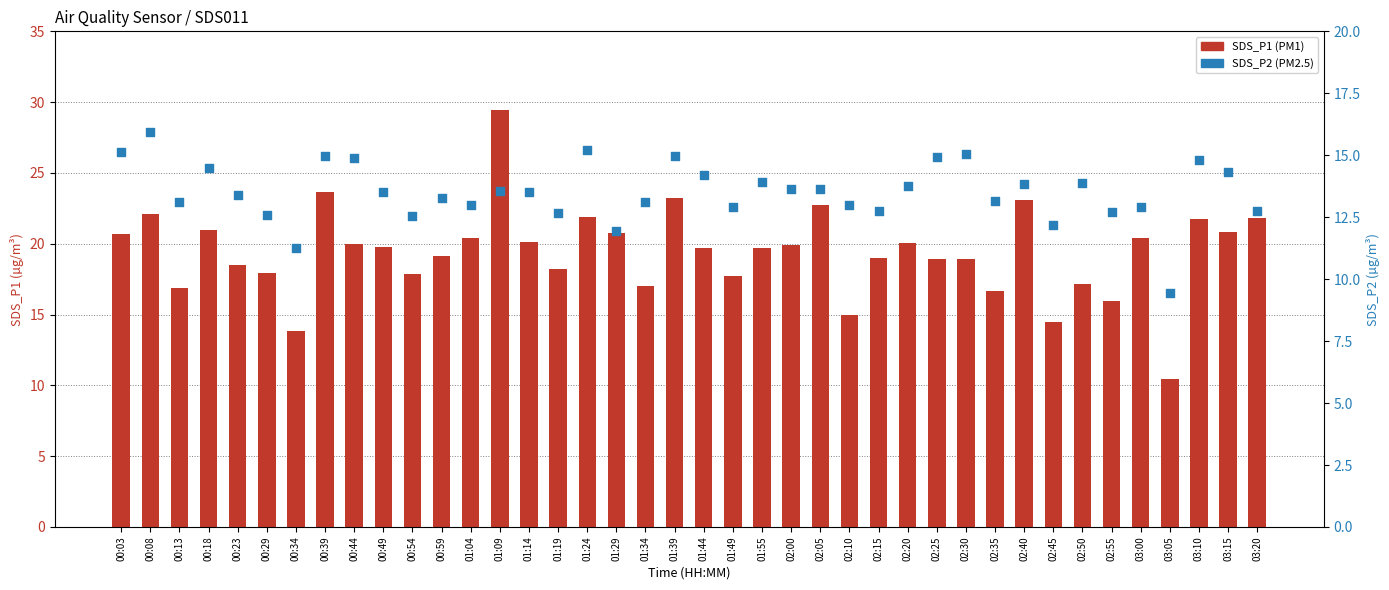

Which series contains the highest Y value?

SDS_P1